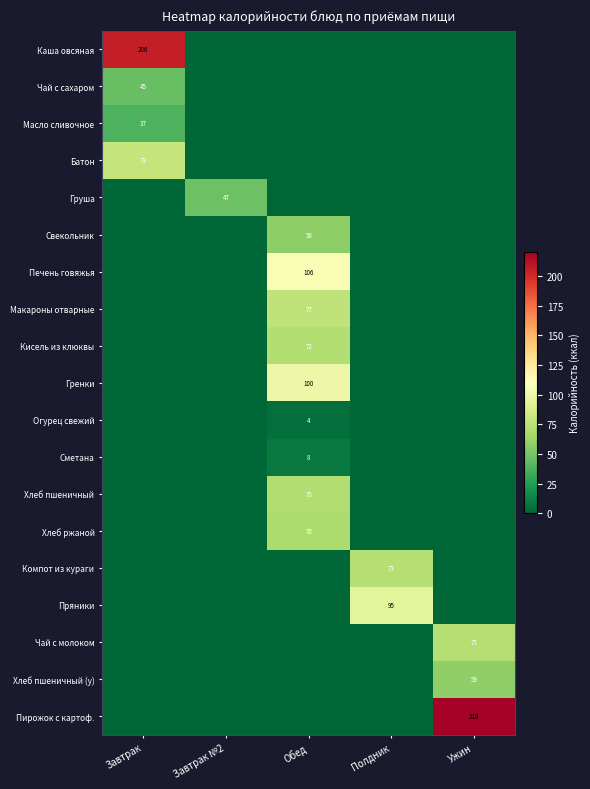

At which label does Печень говяжья reach its peak?

Обед